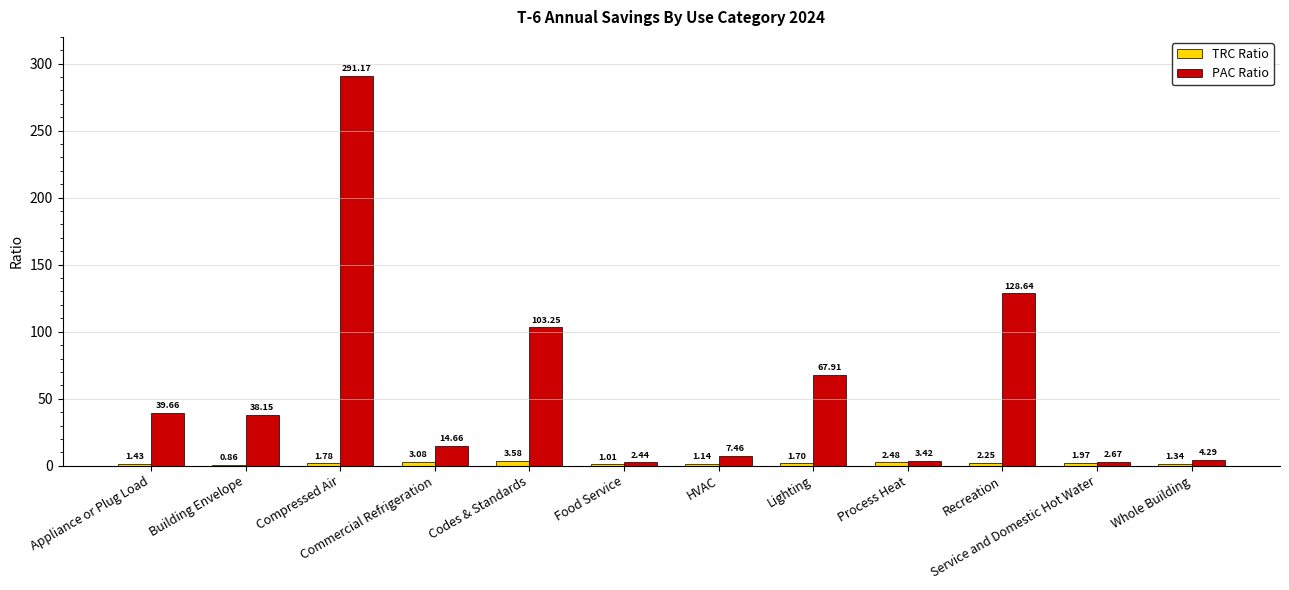

Which series changed the most between Appliance or Plug Load and Commercial Refrigeration?

PAC Ratio